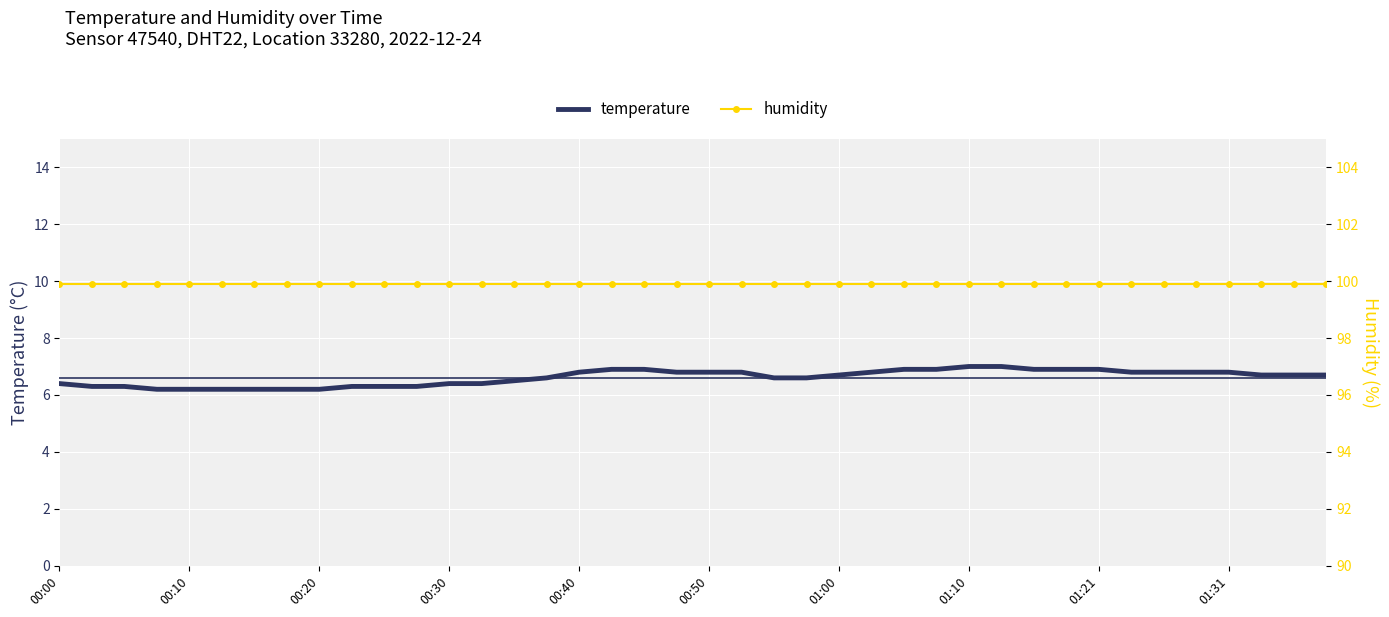

What is the maximum value for temperature?

7.0